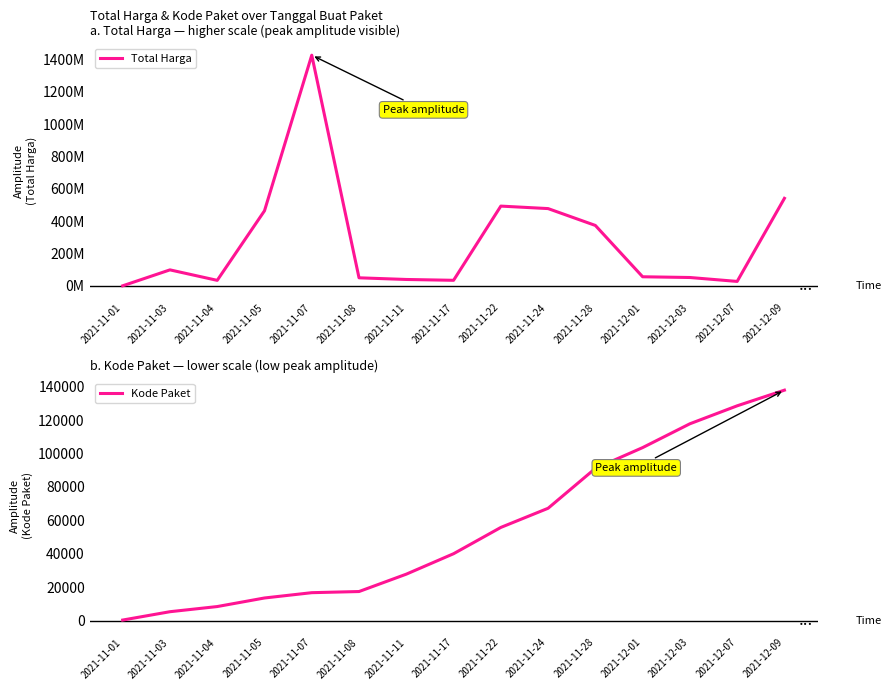

True or false: Total Harga has more than 1 points higher than both neighbors.

True